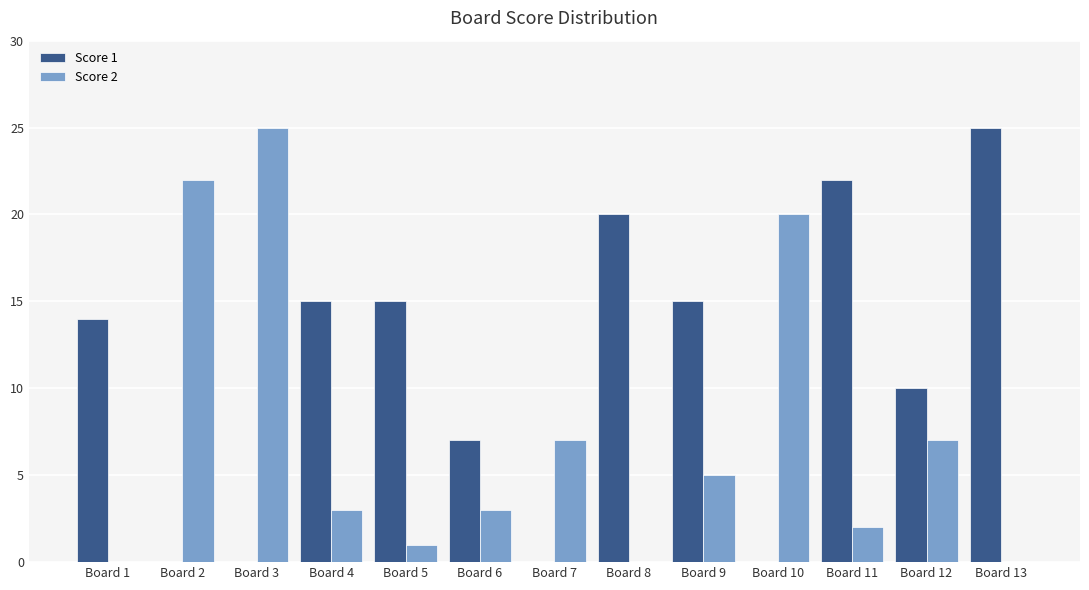

Which series has the largest total across all categories?

Score 1